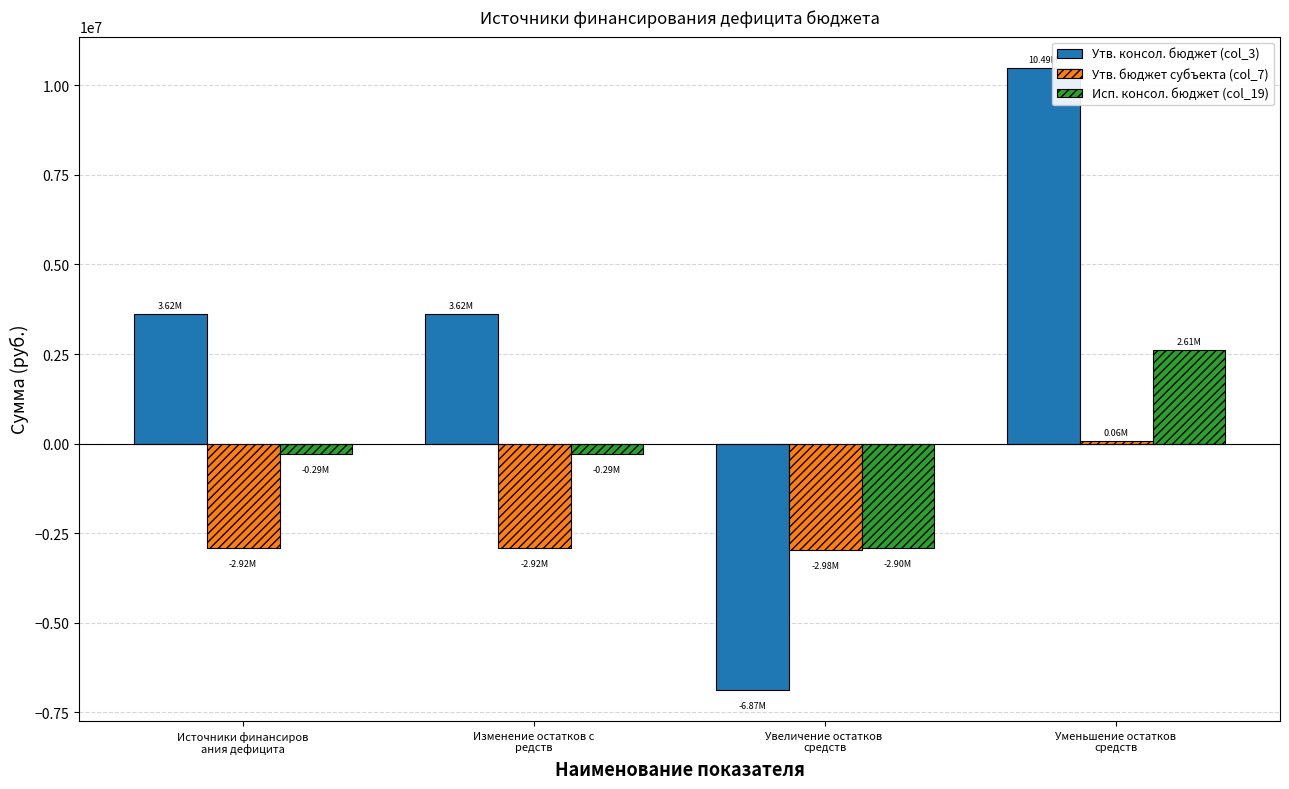

List the series in order of their peak value, highest first.

Утв. консол. бюджет (col_3), Исп. консол. бюджет (col_19), Утв. бюджет субъекта (col_7)